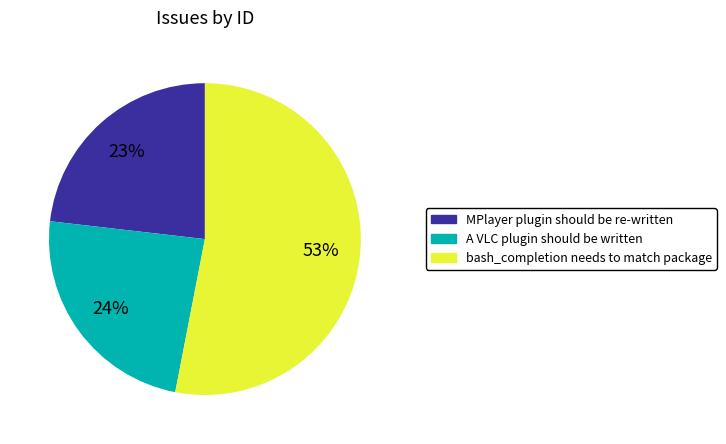

Which slice represents more than half of the pie?

bash_completion needs to match package